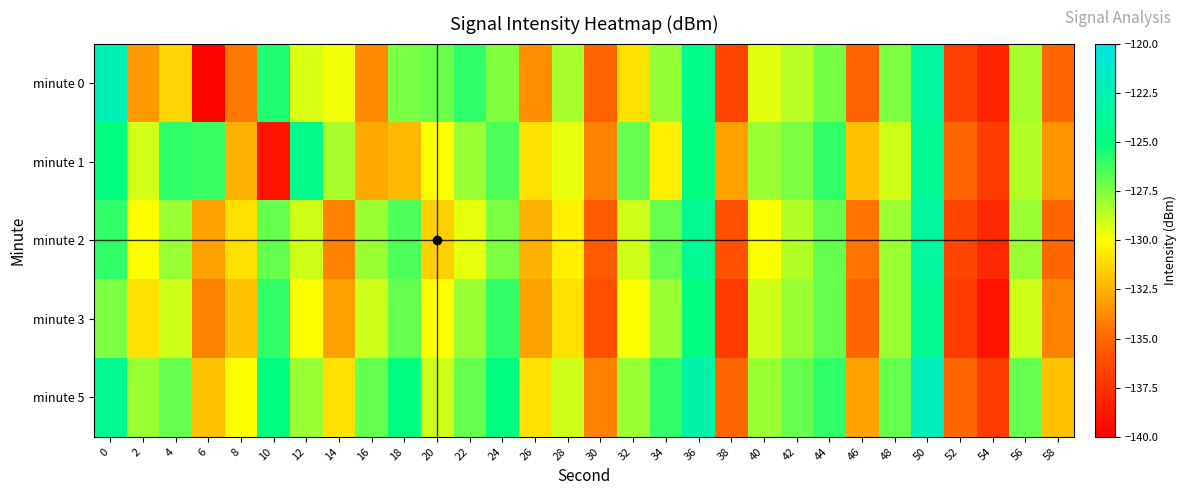

Count the number of categories in the chart.

30